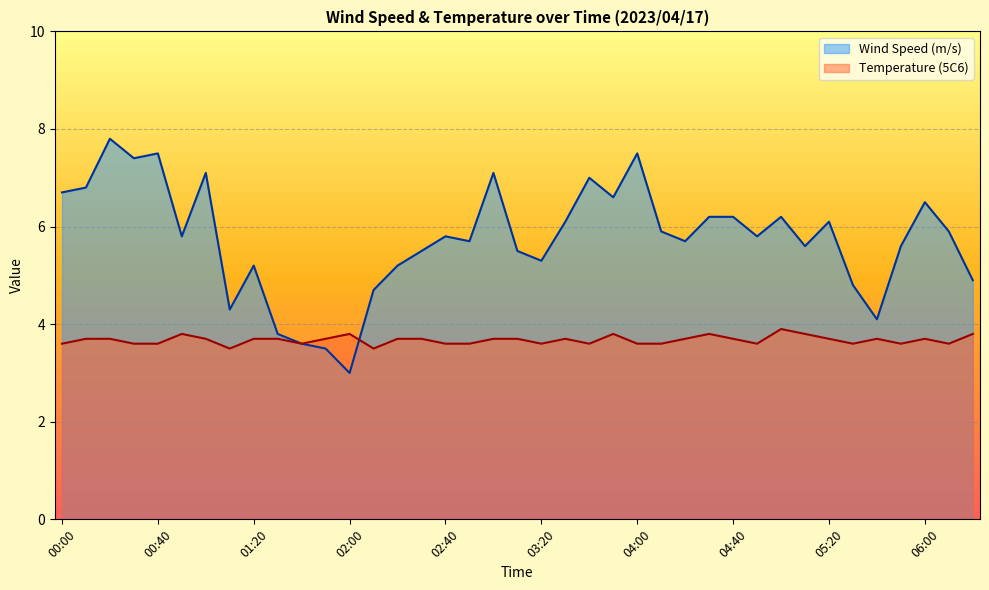

List the labels in order of Wind Speed (m/s) value, smallest first.

02:00, 01:50, 01:40, 01:30, 05:40, 01:10, 02:10, 05:30, 06:20, 01:20, 02:20, 03:20, 02:30, 03:10, 05:10, 05:50, 02:50, 04:20, 00:50, 02:40, 04:50, 04:10, 06:10, 03:30, 05:20, 04:30, 04:40, 05:00, 06:00, 03:50, 00:00, 00:10, 03:40, 01:00, 03:00, 00:30, 00:40, 04:00, 00:20